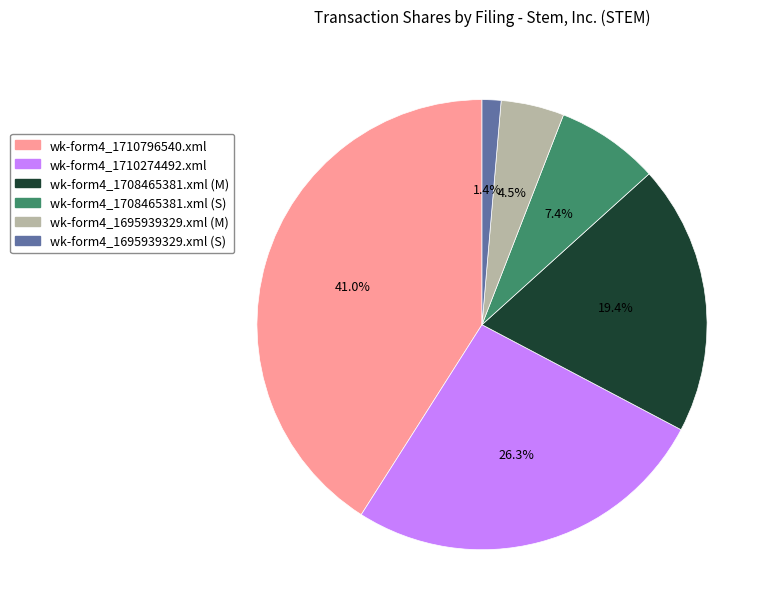

Which category has the biggest portion of the pie?

wk-form4_1710796540.xml